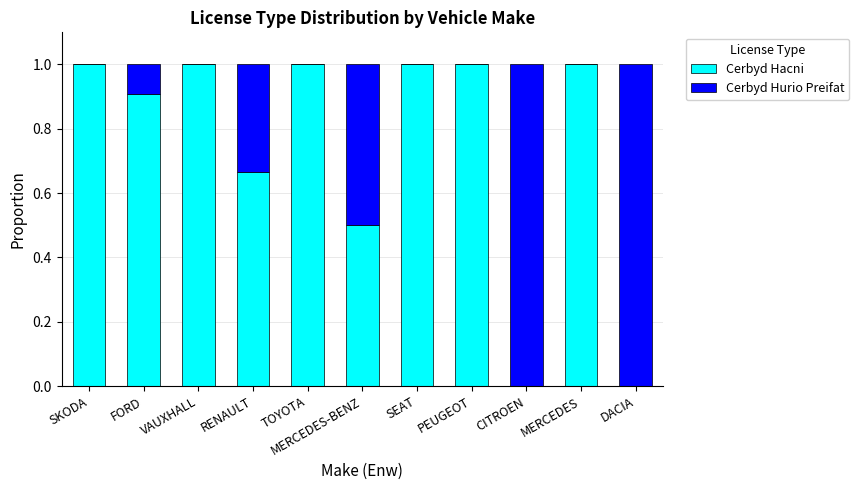

What is the total value across all series at MERCEDES?

1.0